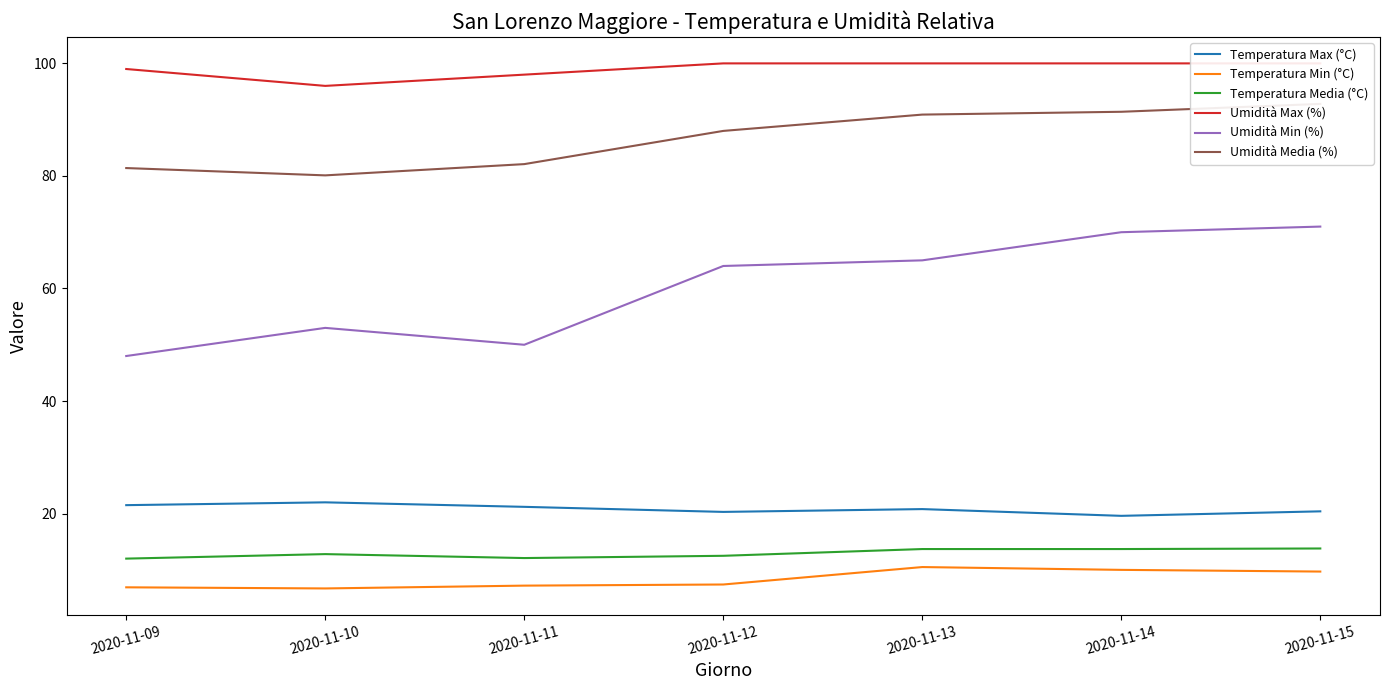

True or false: Umidità Media (%) and Temperatura Min (°C) intersect in this chart.

False